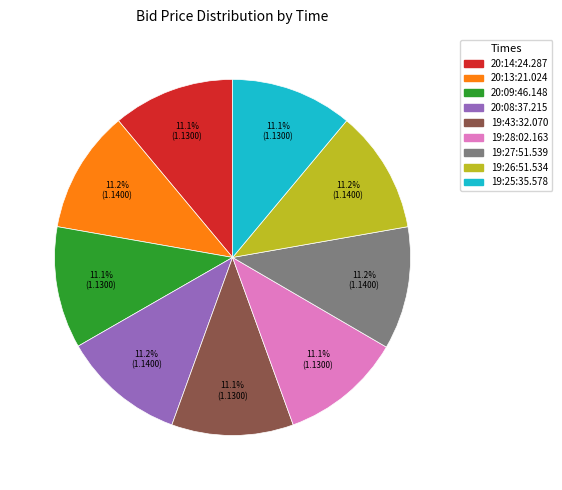

What percentage is the 20:13:21.024 slice, to the nearest percent?

11%